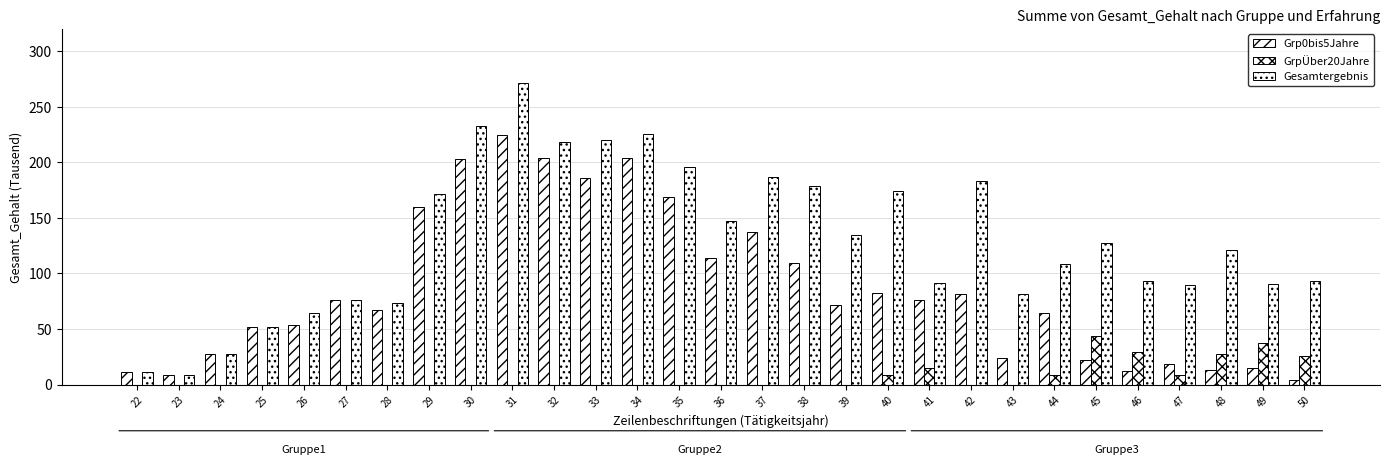

Between 42 and 45, which is larger?

42